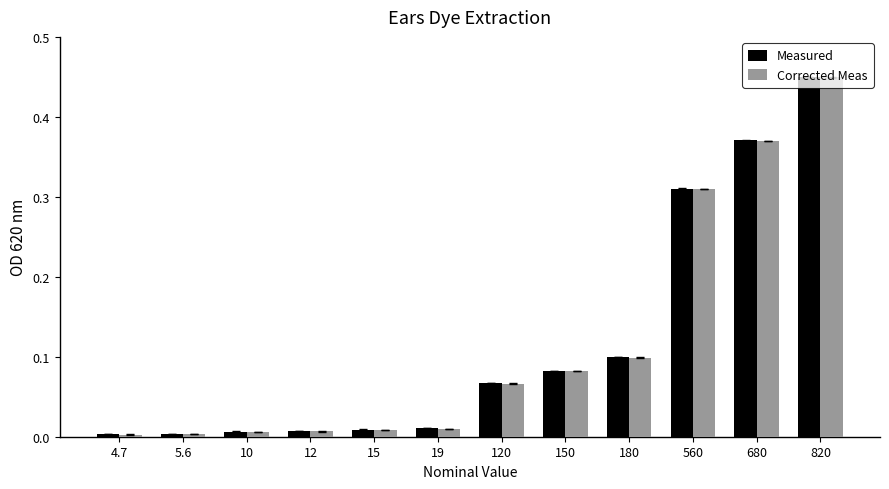

Is the value of Corrected Meas at 150 greater than the value of Measured at 820?

No